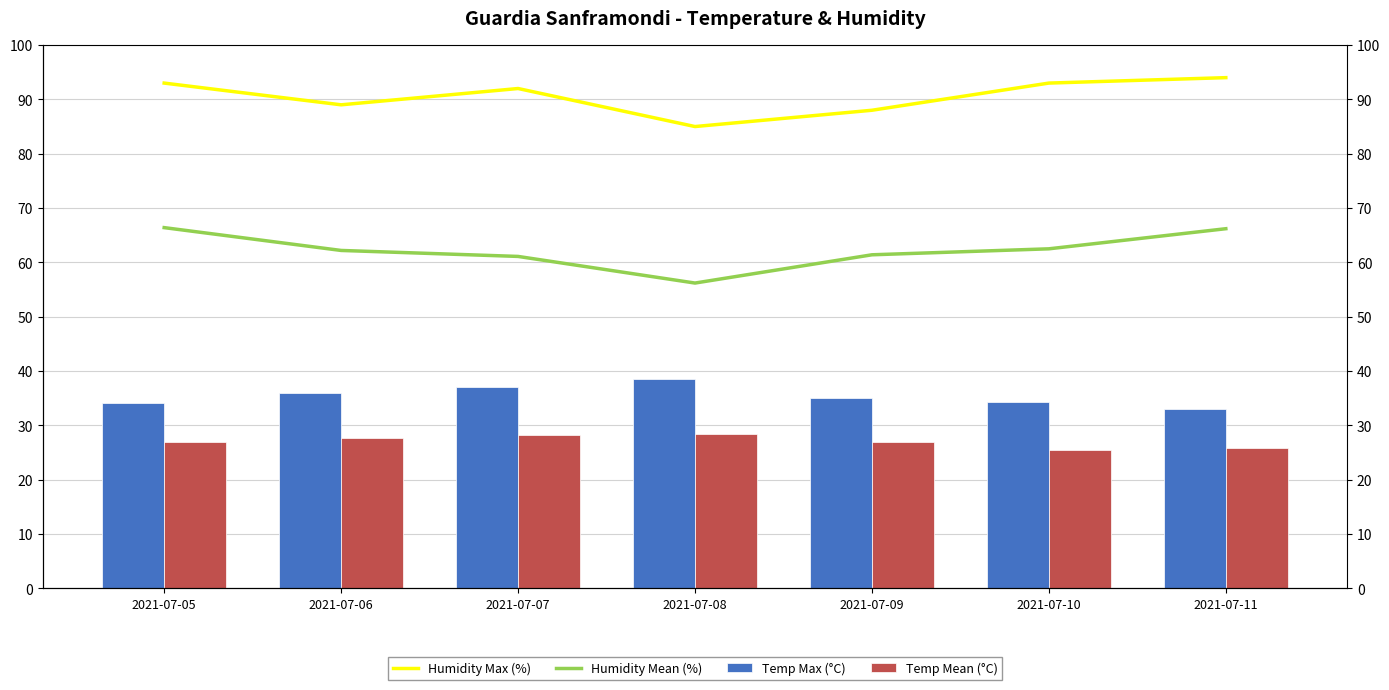

What is the spread (max minus min) of values at 2021-07-11?

68.1